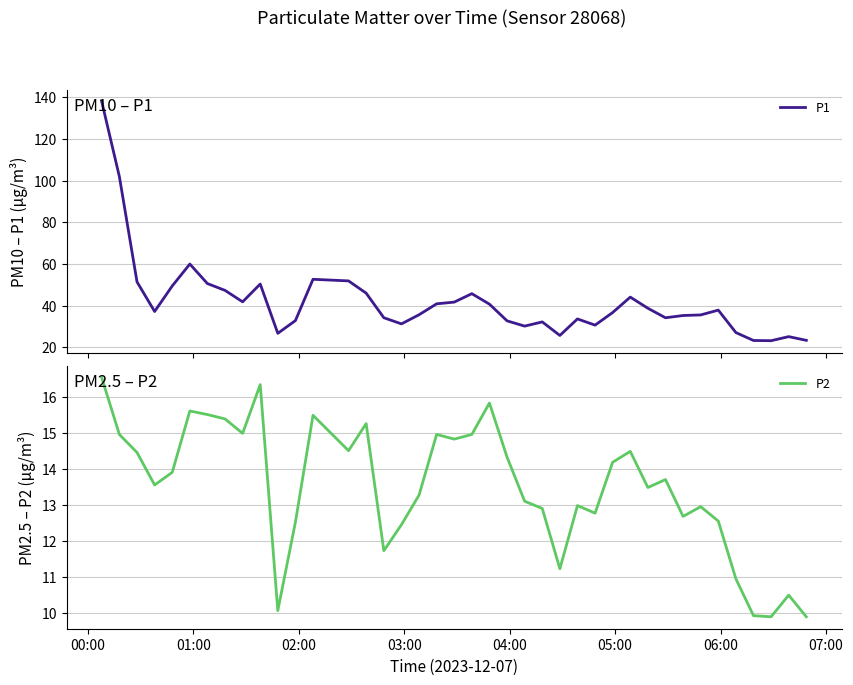

What is the highest value of the P2 series?

16.5